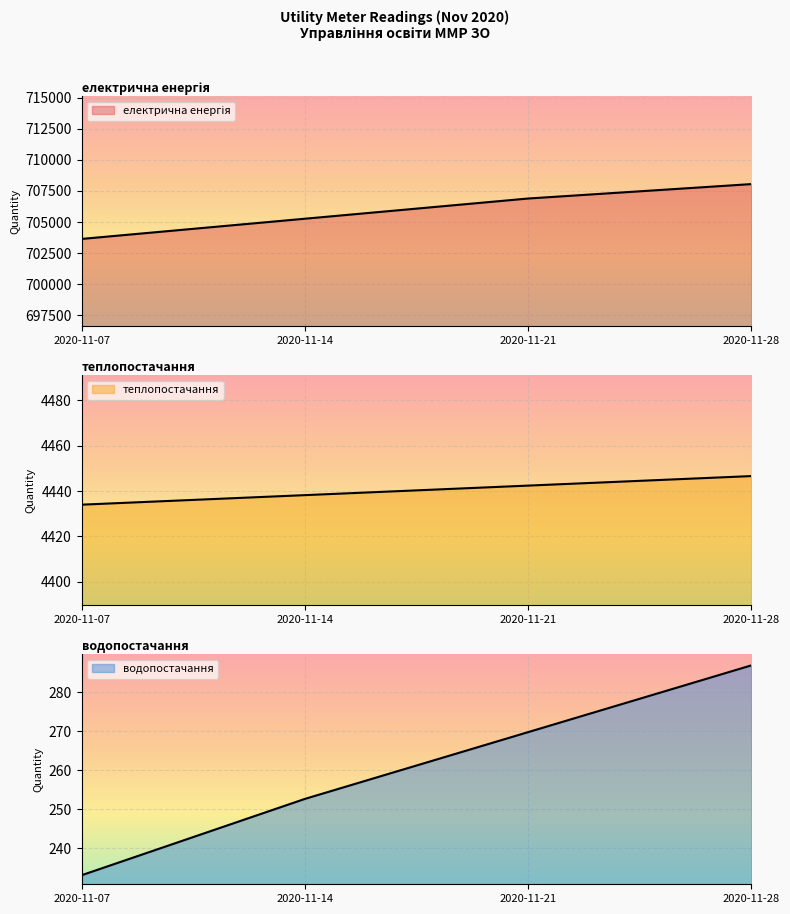

At which category is the sum across all series the highest?

2020-11-28